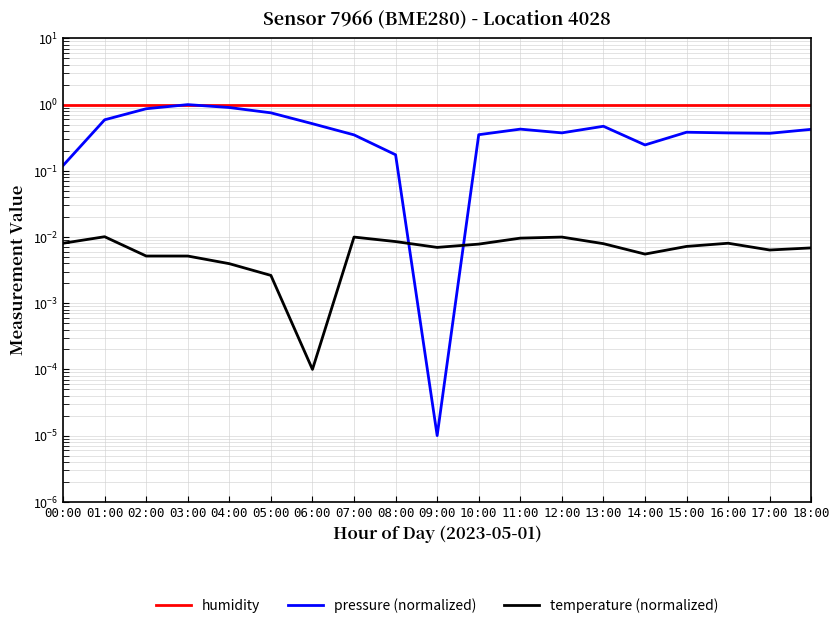

What is the sum of the pressure (normalized) values at 13:00 and 16:00?

0.8